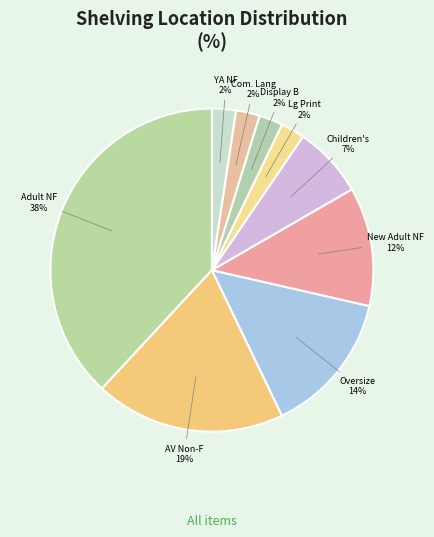

Rank the categories by value from lowest to highest.

Adult Large Print Non-Fiction, Adult Display B, Adult Community Languages, YA Nonfiction, Children's Nonfiction, New Adult Nonfiction, Adult Oversize Nonfiction, Adult Video - Nonfiction, Adult Nonfiction